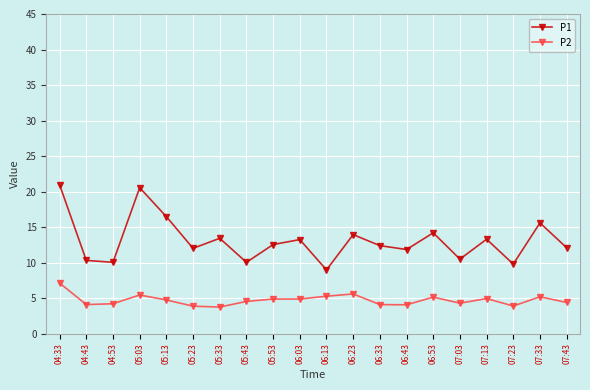

Is the value of P1 at 04:33 greater than the value of P2 at 05:53?

Yes